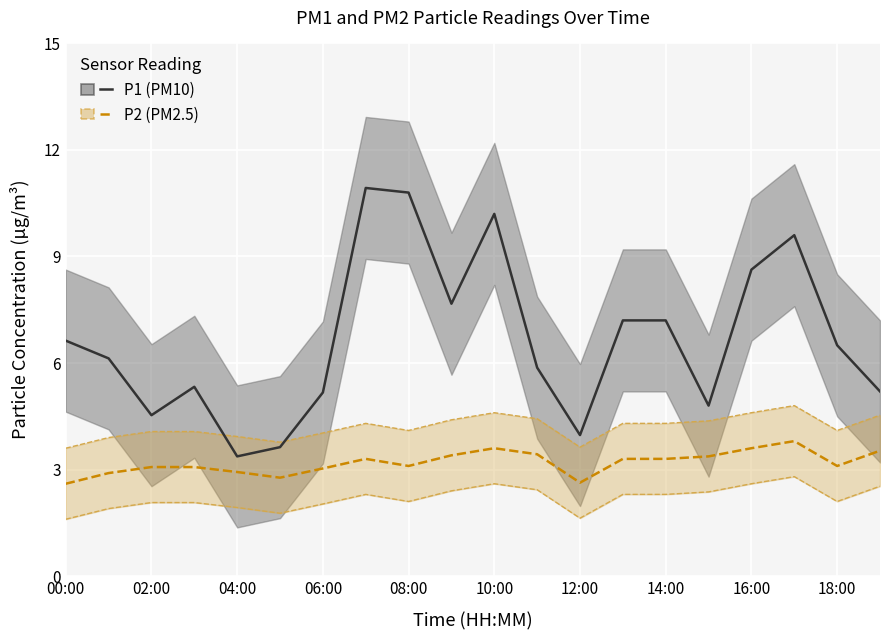

True or false: P1 mean and P2 mean intersect in this chart.

False